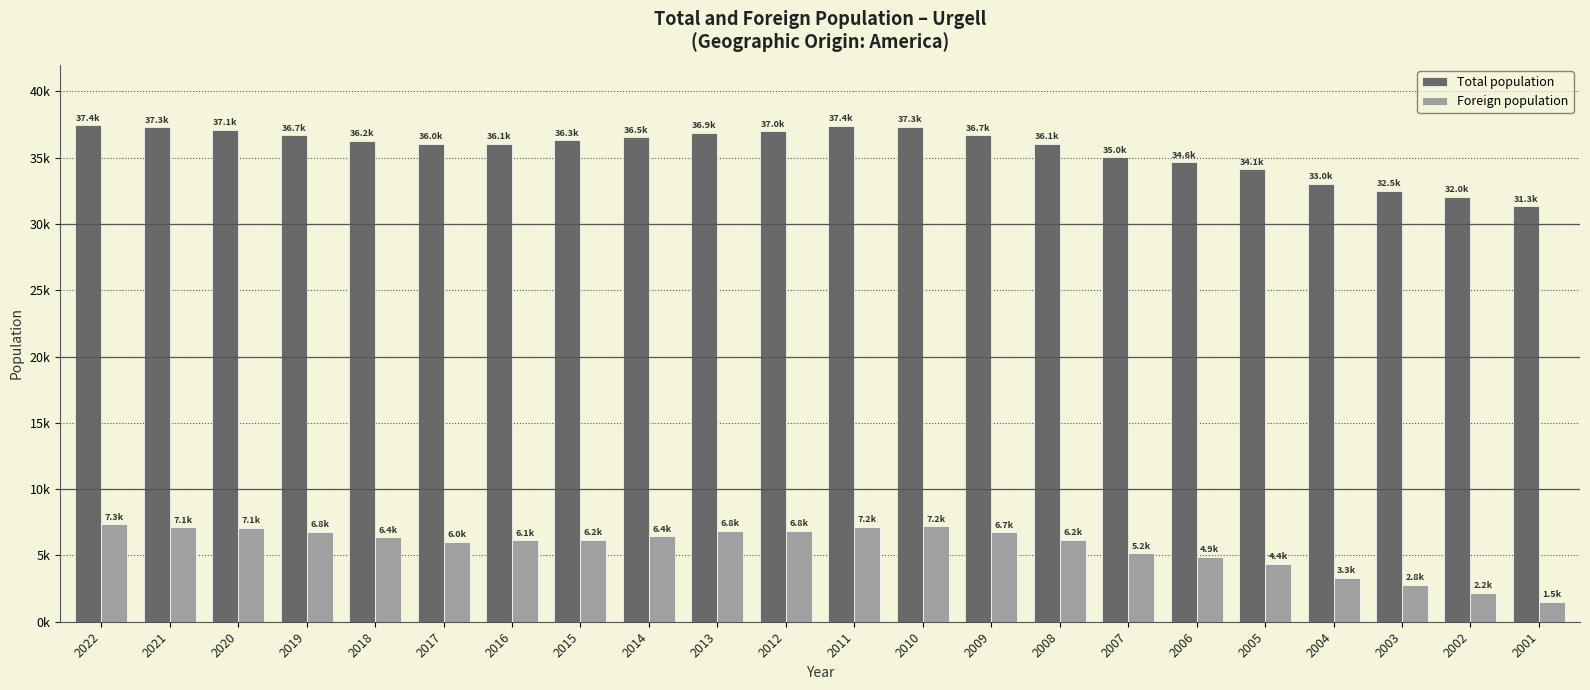

Where does the Total population series first go above 36308?

2022